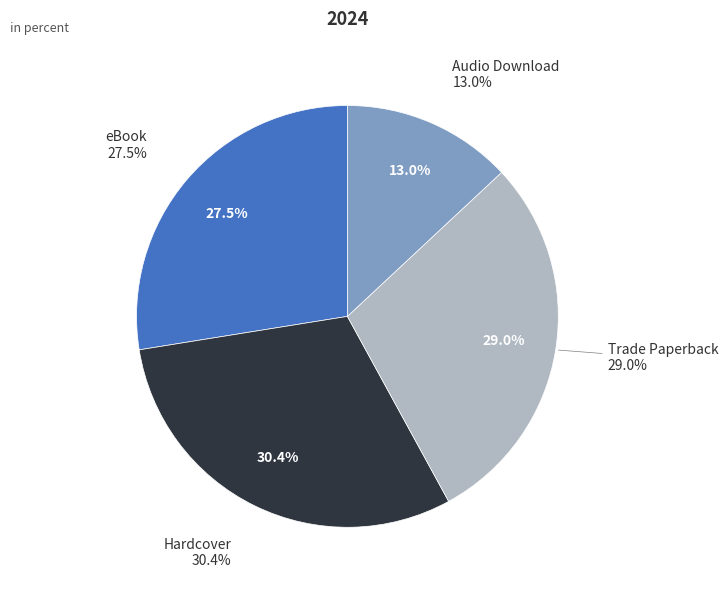

Count the number of slices in the pie.

4